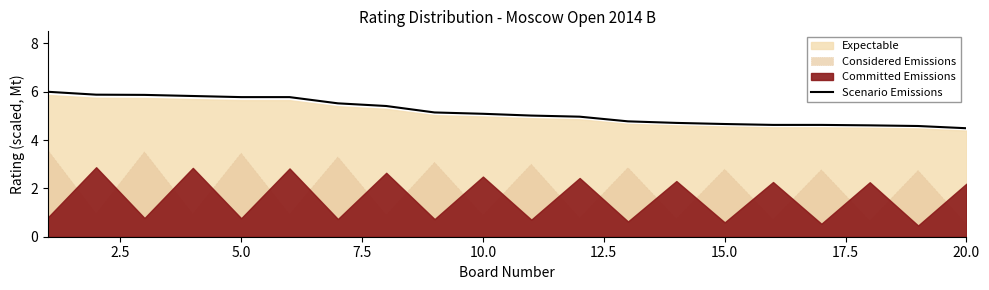

True or false: Scenario Emissions has a value of 5.8 at 5.0.

True